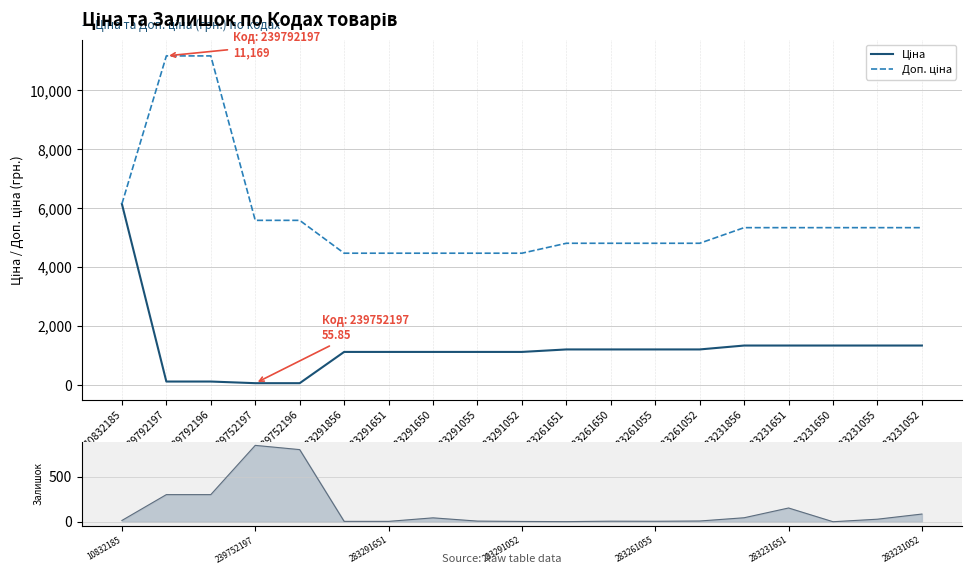

What value does the Ціна series have at 283291055?

1117.4